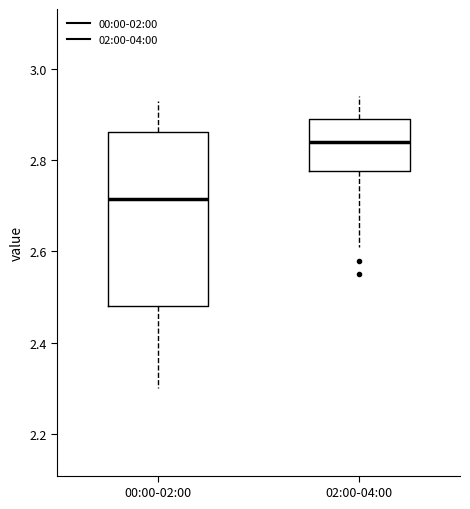

Which box is the tallest, from its lower edge to its upper edge?

00:00-02:00